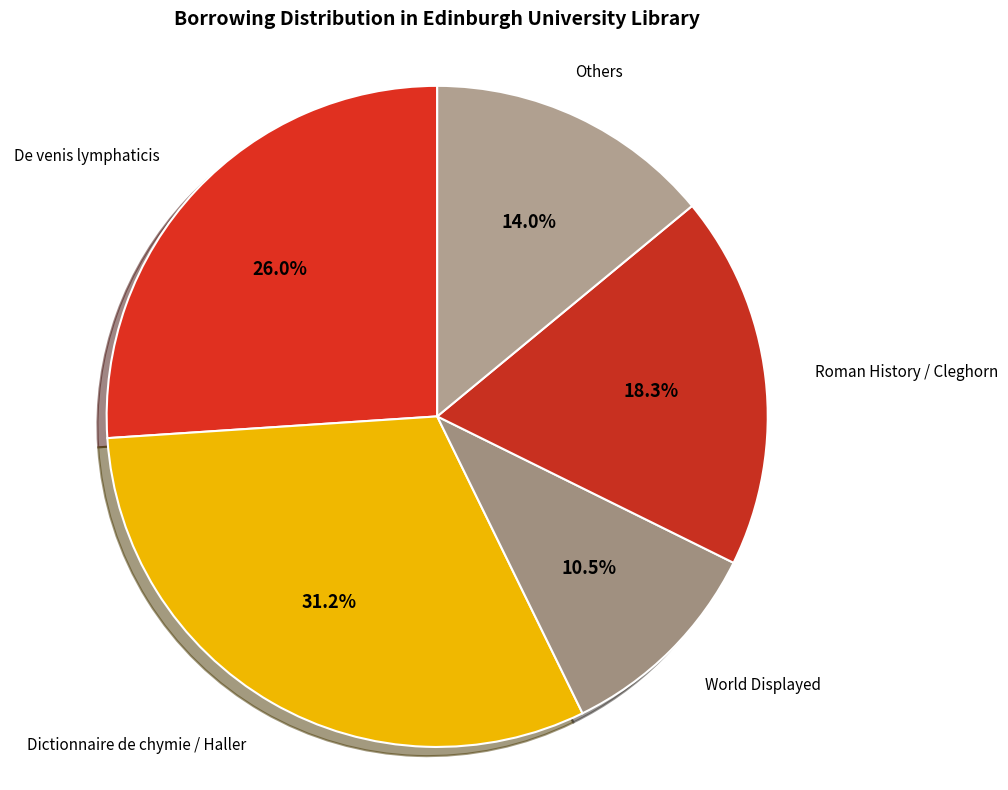

How many slices are in this pie chart?

5